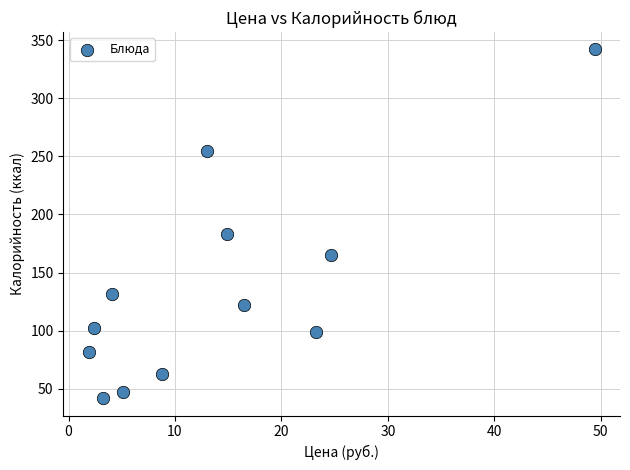

What is the average Y value?

136